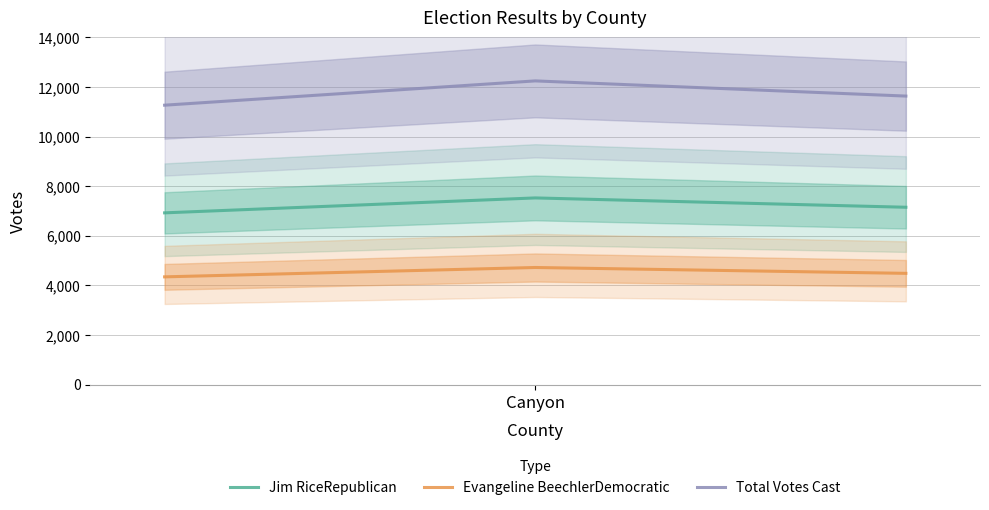

What is the maximum value for Evangeline BeechlerDemocratic?

4720.0